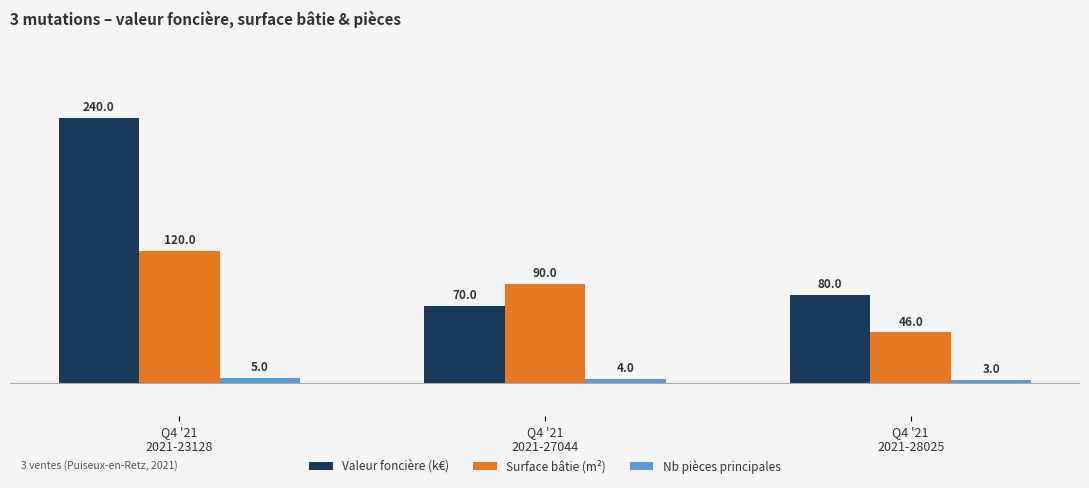

Which series has the largest total across all categories?

Valeur foncière (k€)